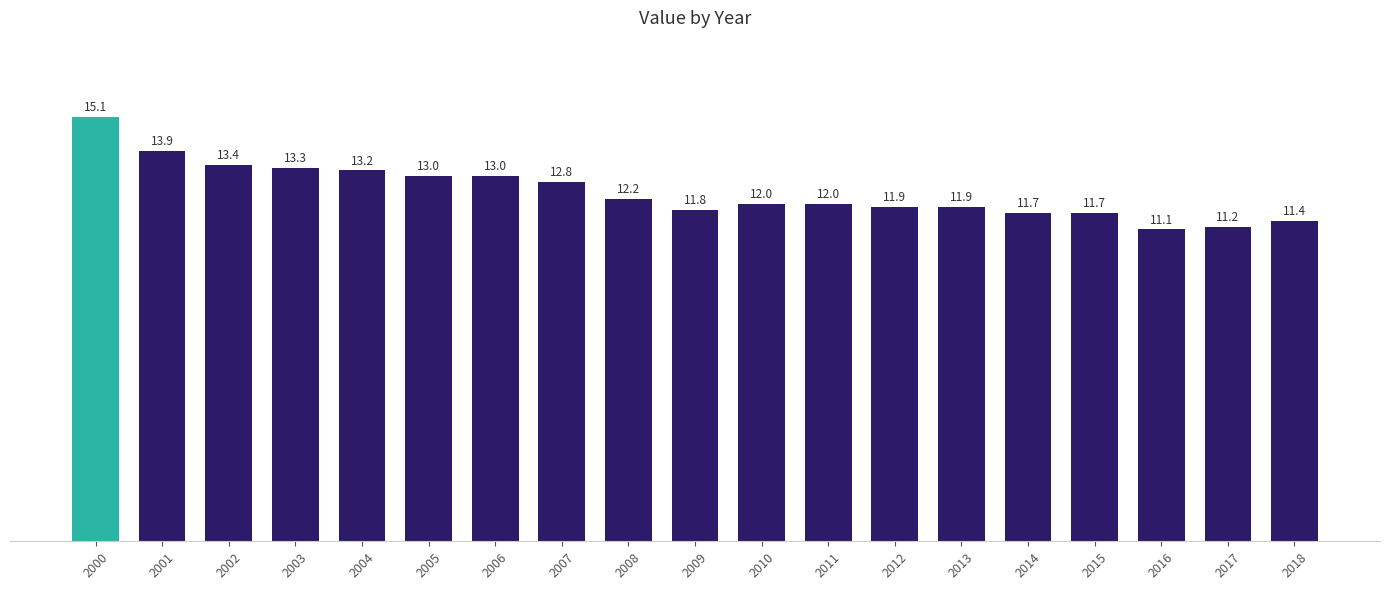

Which label corresponds to the smallest value in the chart?

2016